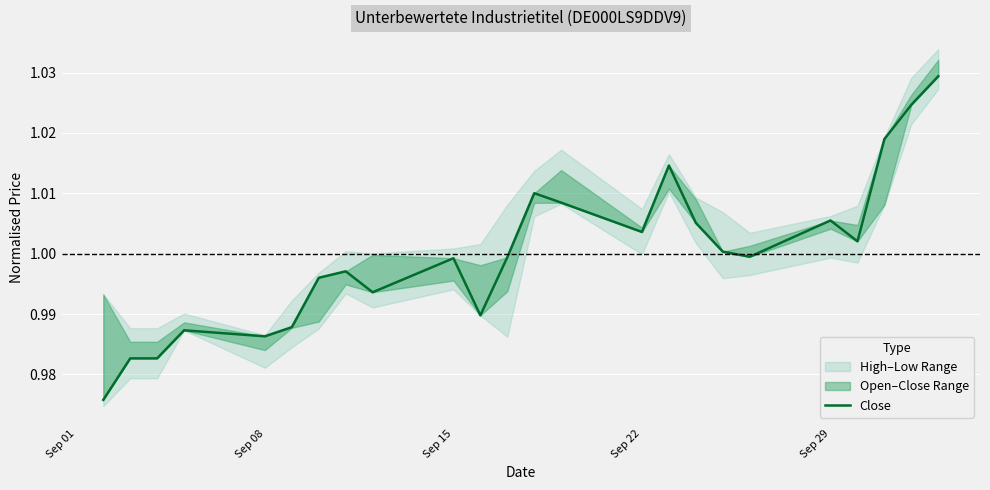

Reading left to right, what are all the values shown in this chart?

1.0	1.0	1.0	1.0	1.0	1.0	1.0	1.0	1.0	1.0	1.0	1.0	1.0	1.0	1.0	1.0	1.0	1.0	1.0	1.0	1.0	1.0	1.0	1.0